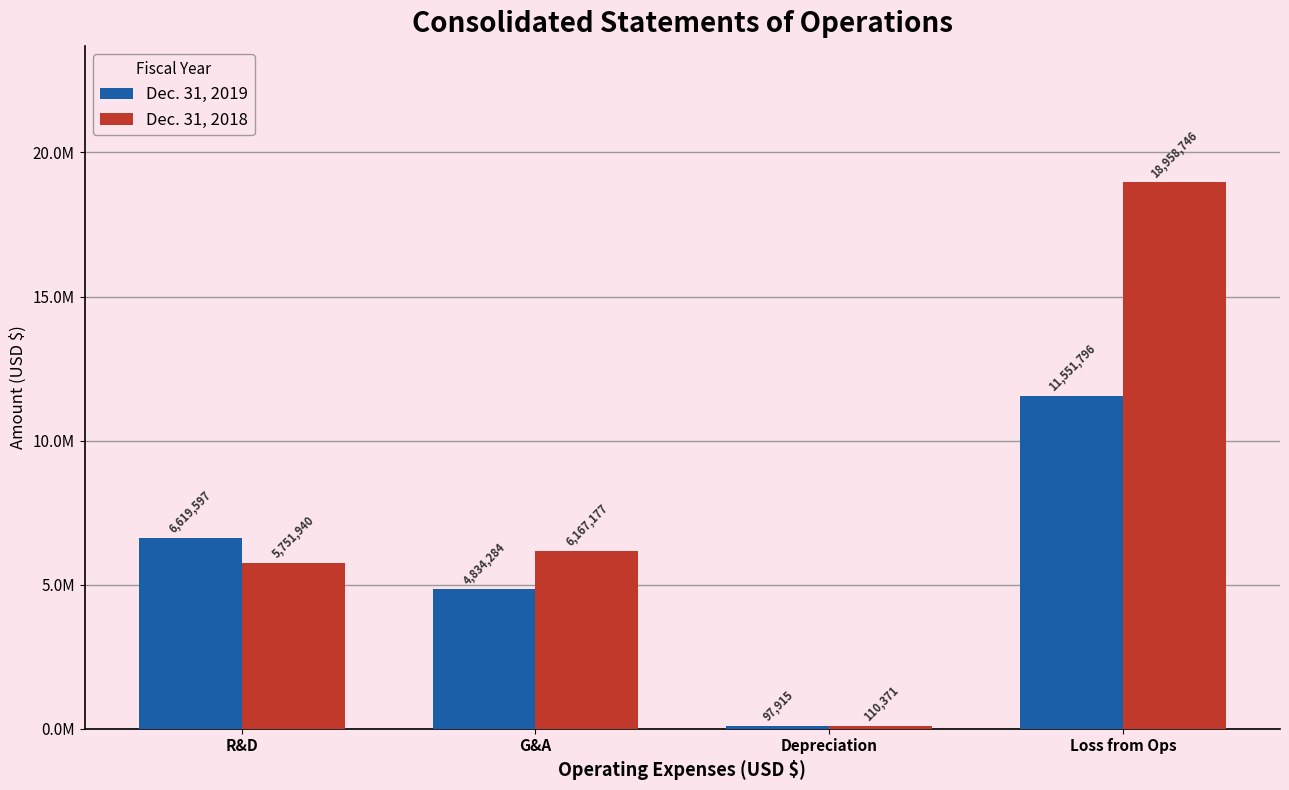

Reading left to right, extract all data points from this chart.

Dec. 31, 2019: R&D=6619597	G&A=4834284	Depreciation=97915	Loss from Ops=11551796
Dec. 31, 2018: R&D=5751940	G&A=6167177	Depreciation=110371	Loss from Ops=18958746